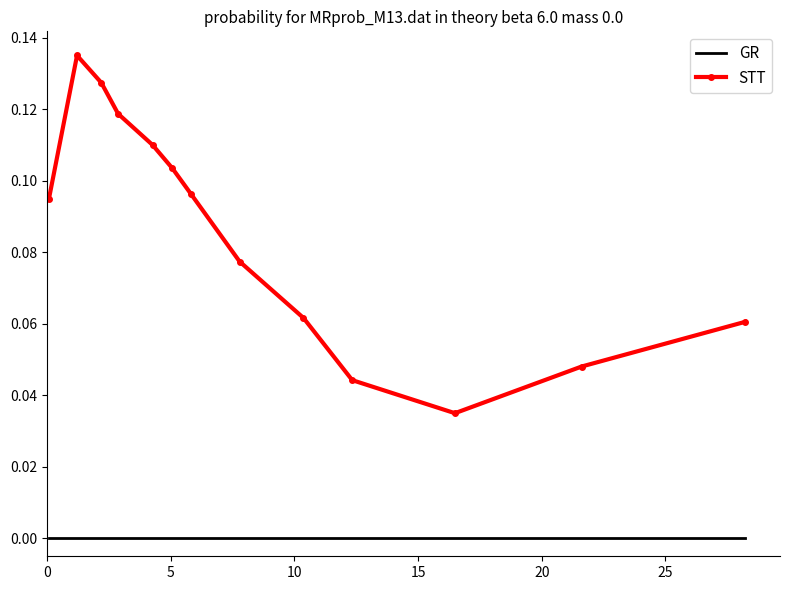

Which series has the widest spread of values?

STT